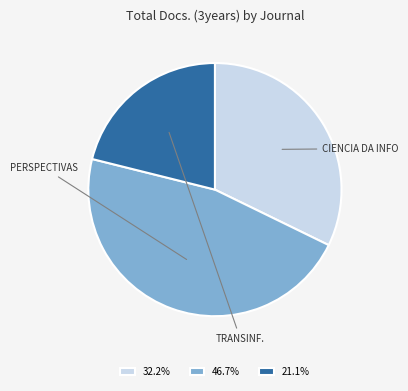

Is the sum of 21.1% and 46.7% greater than half?

Yes